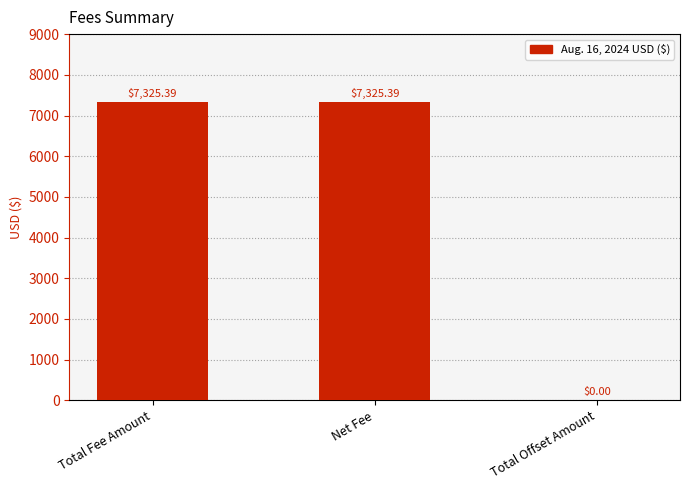

The value at Net Fee is 1564.2. True or false?

False